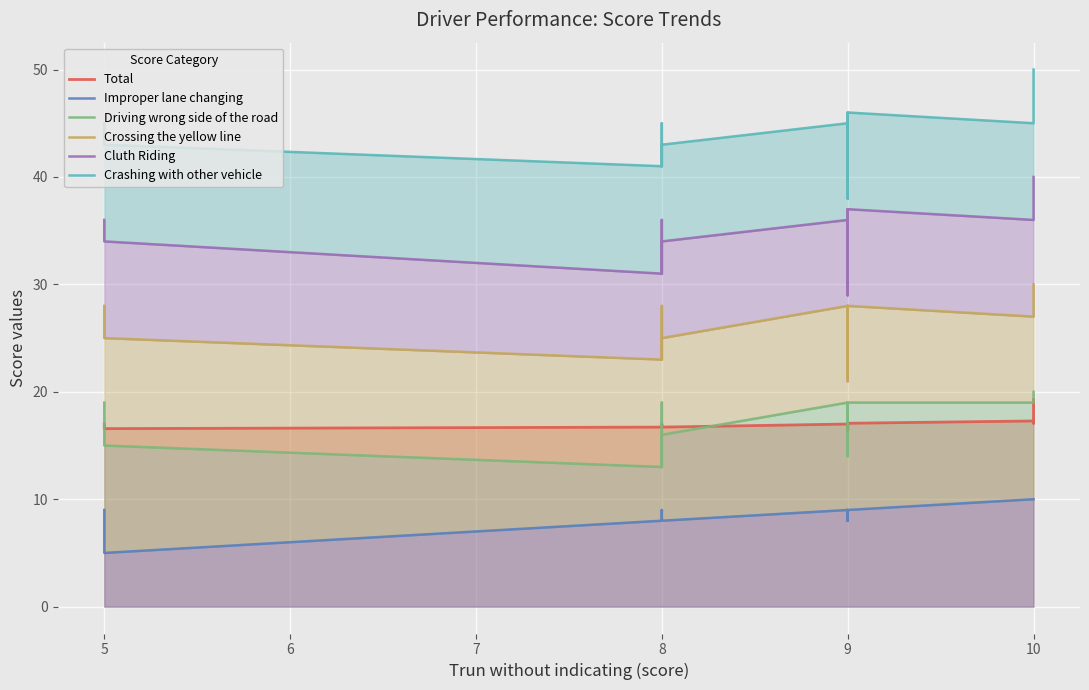

What is the difference between the maximum and minimum values in the Improper lane changing series?

5.0